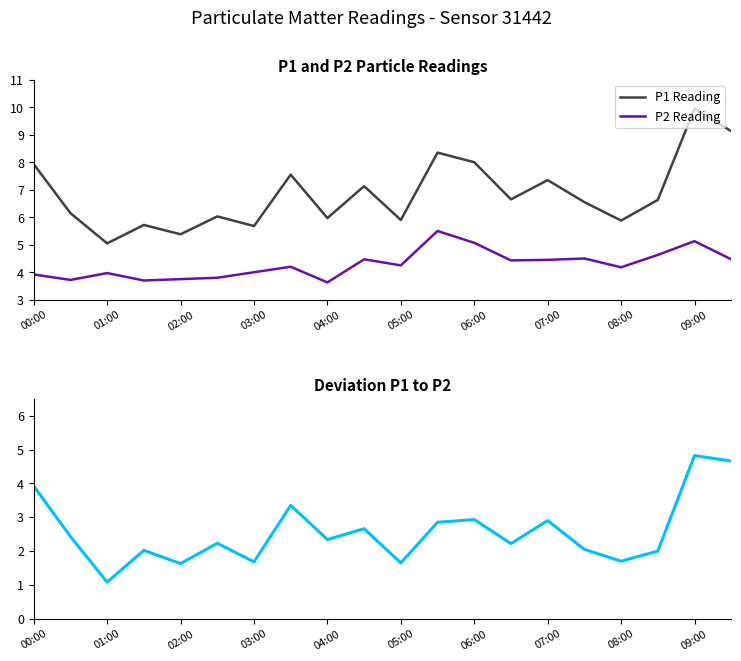

Which category has the lowest value in the P2 Reading series?

04:00